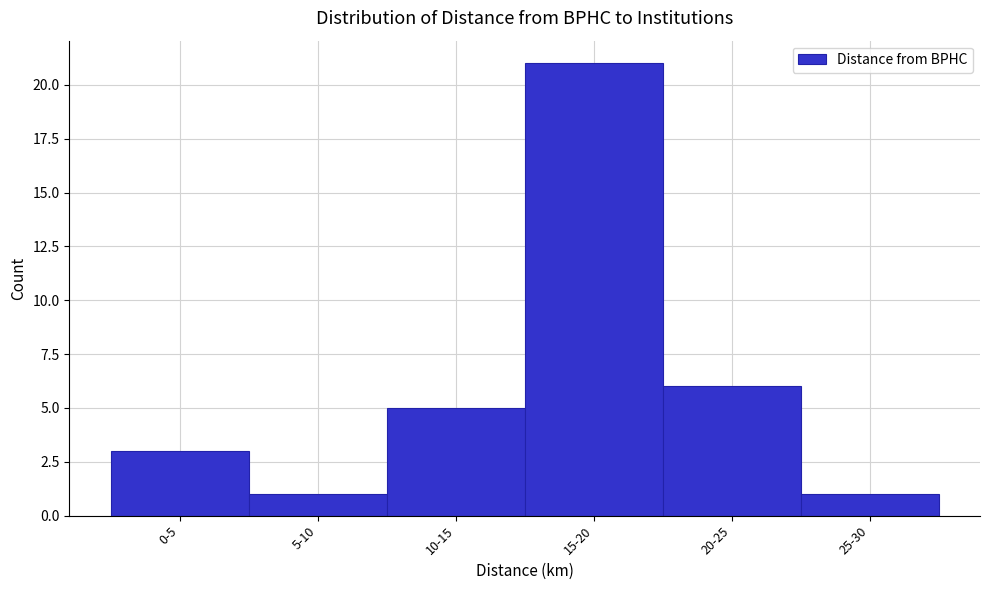

Reading left to right, extract all data points from this chart.

0-5=3	5-10=1	10-15=5	15-20=21	20-25=6	25-30=1